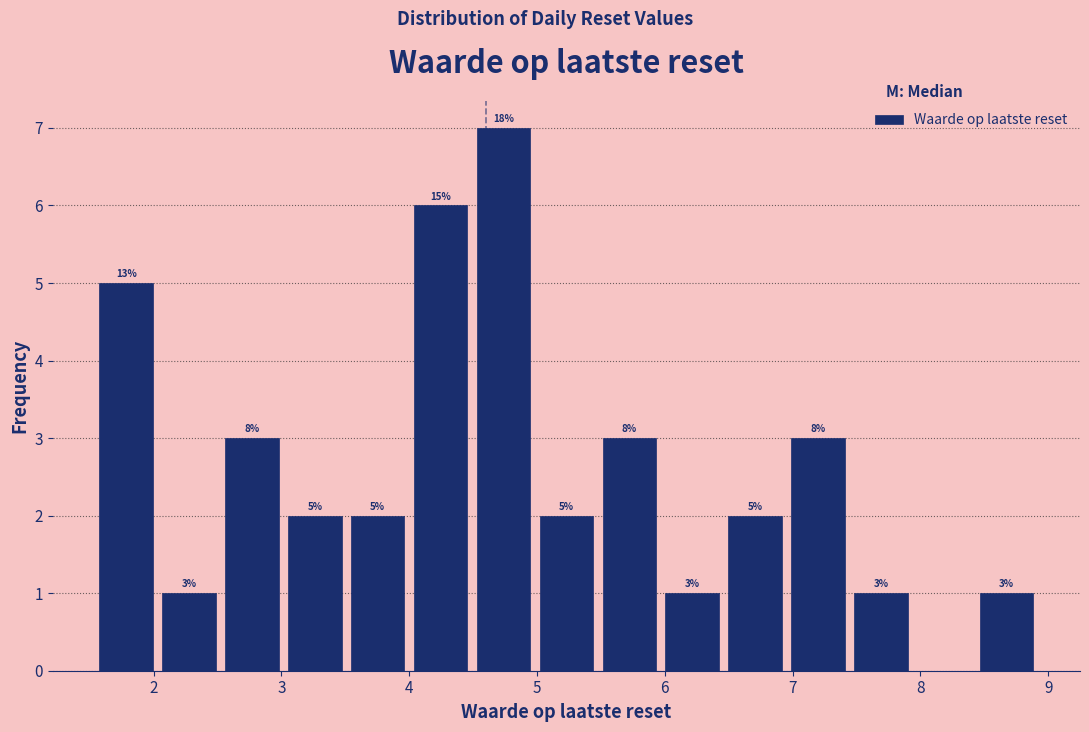

Over which range of the x-axis is the bar tallest?

4.5 to 5.0